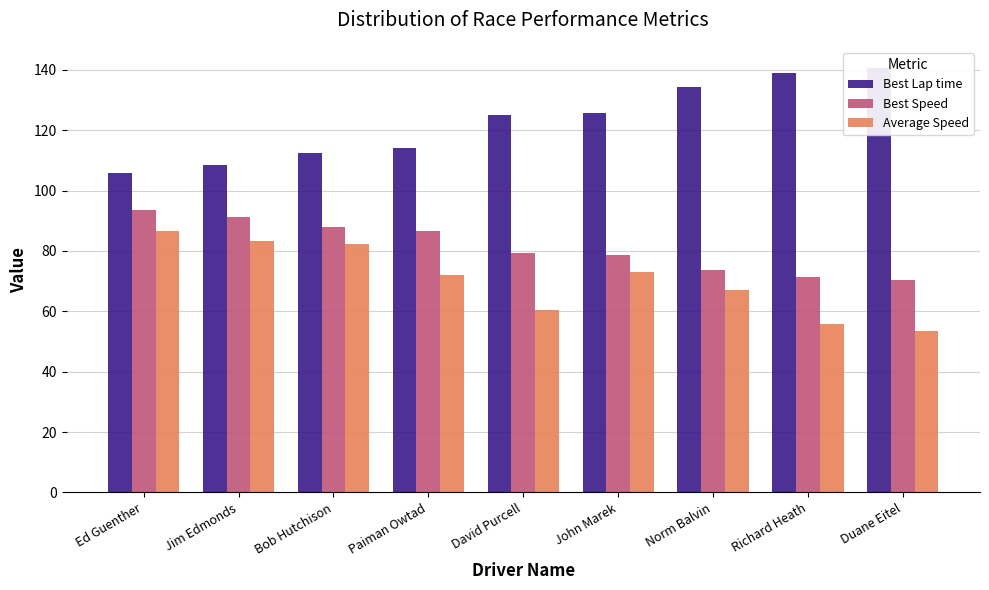

Where does the Best Speed series first go above 79?

Ed Guenther